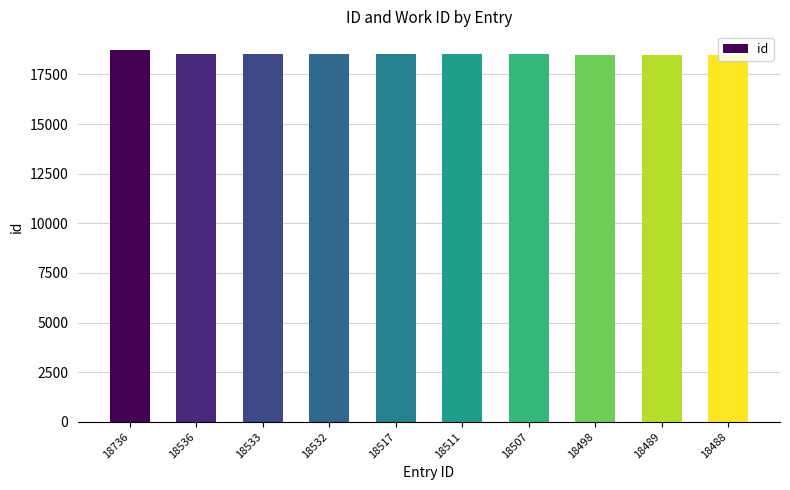

Is it true that the value at 18536 is 18536?

True